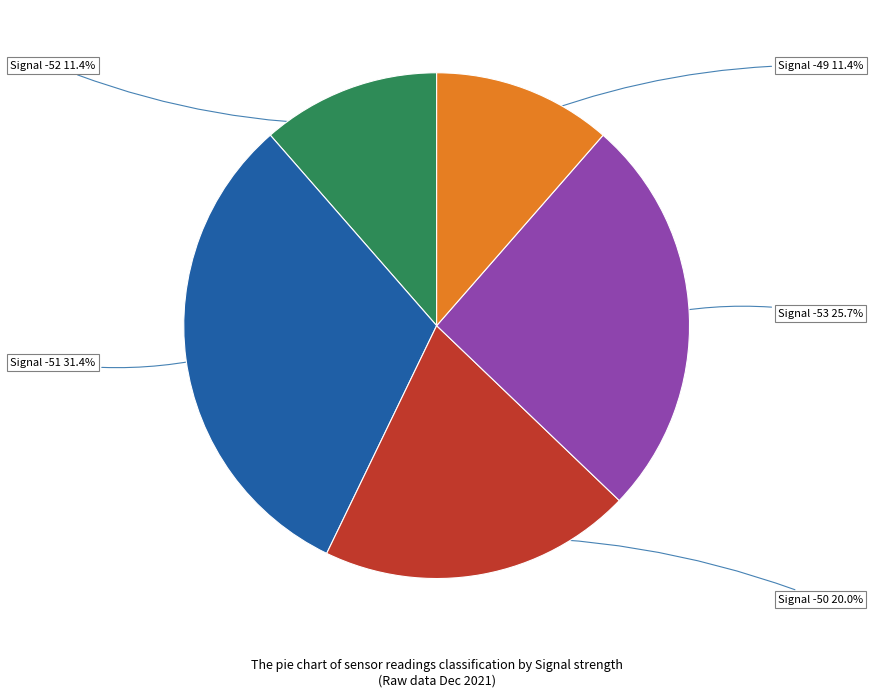

To the nearest percent, what is the average slice percentage?

20%